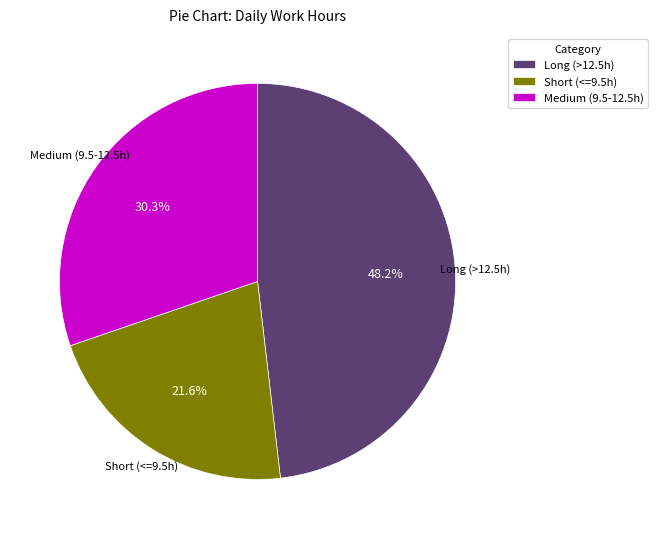

How many slices are in this pie chart?

3